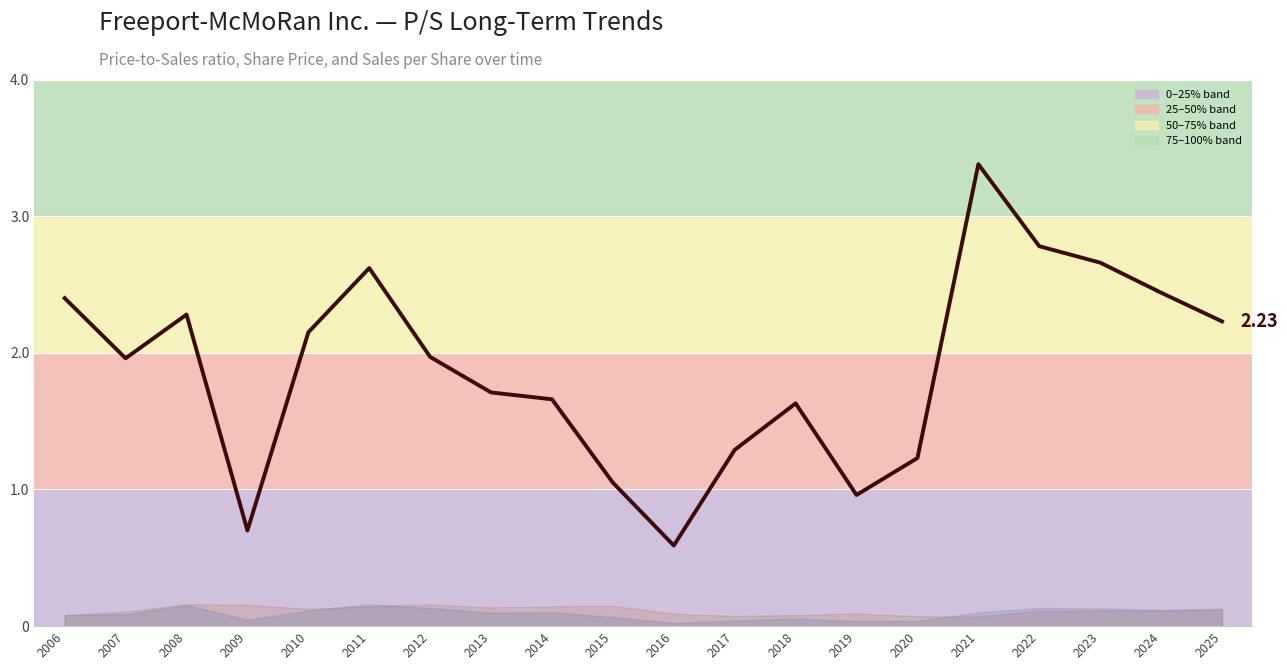

Is it true that the value at 2012 is 2.0?

True